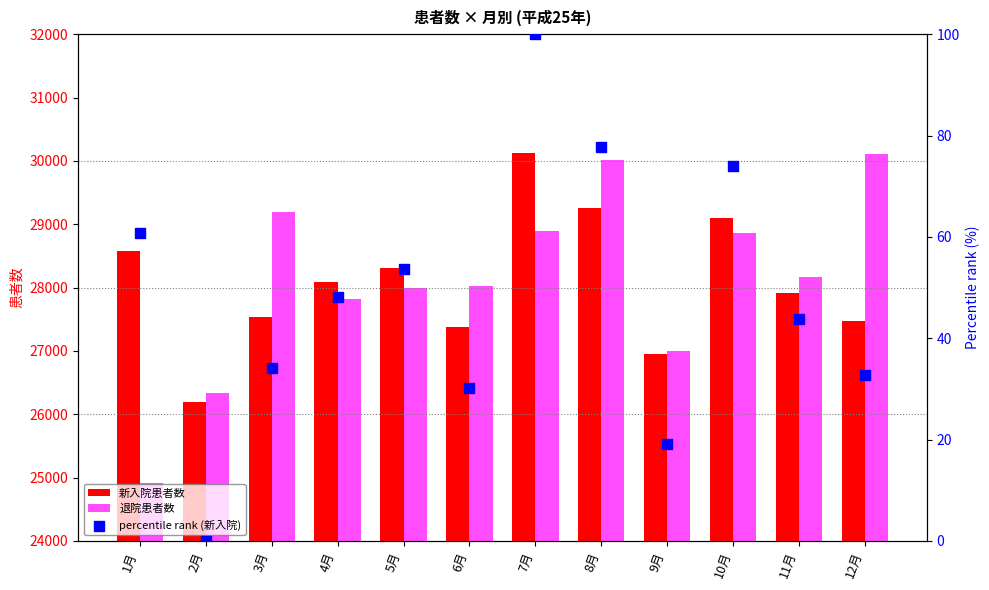

What is the total value across all series at 8月?

59343.8